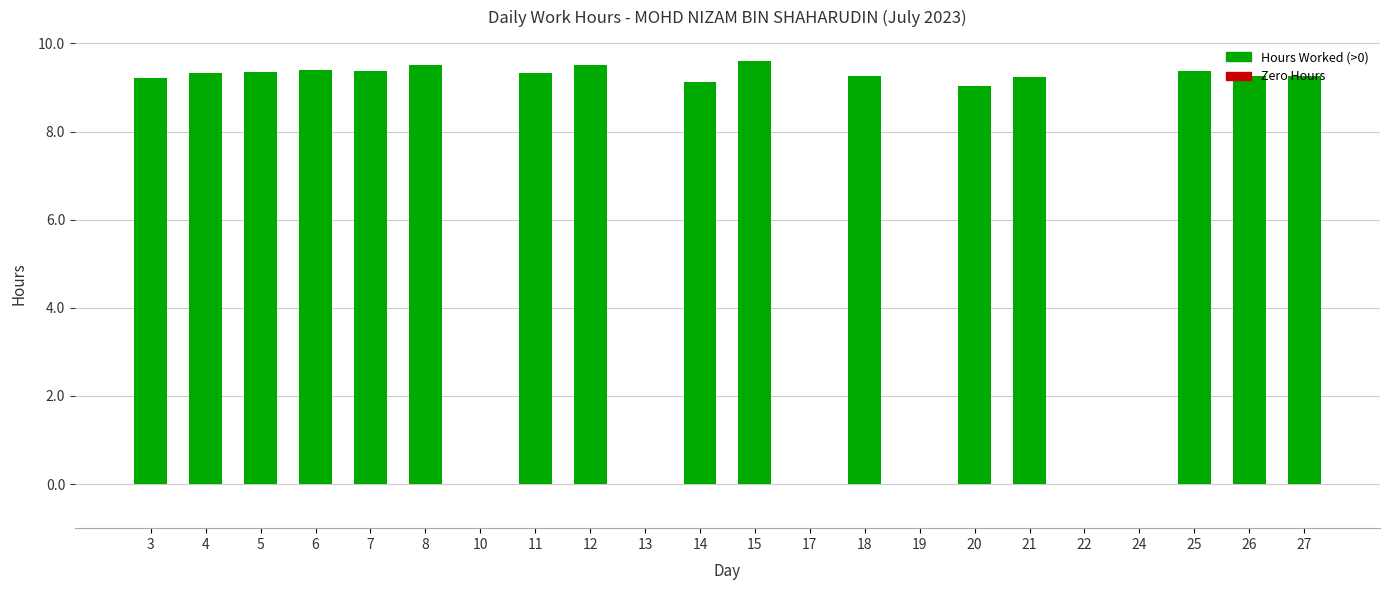

What is the greatest value displayed?

9.6